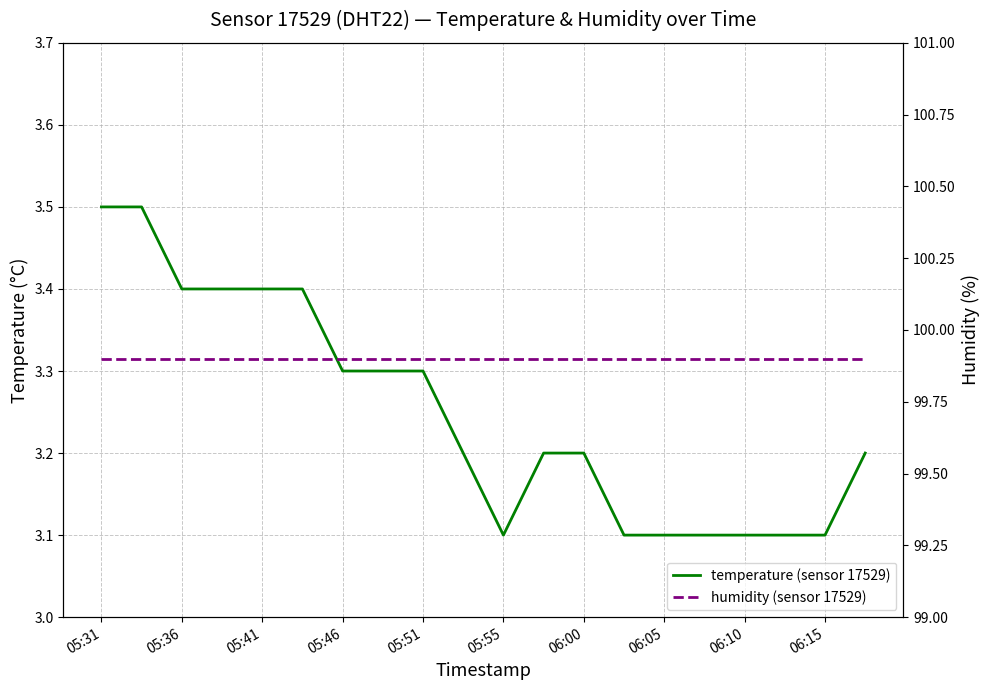

What is the sum of all temperature (sensor 17529) values?

65.0